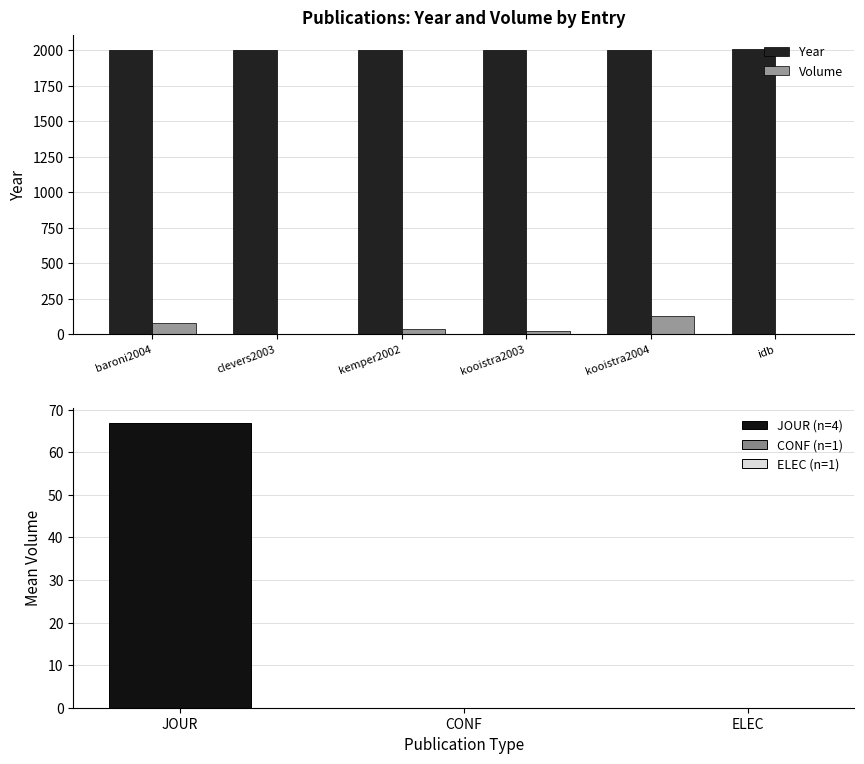

Reading right to left, transcribe all the data shown in this chart.

Year: idb=2011	kooistra2004=2004	kooistra2003=2003	kemper2002=2002	clevers2003=2003	baroni2004=2004
Volume: idb=0	kooistra2004=127	kooistra2003=24	kemper2002=36	clevers2003=0	baroni2004=81